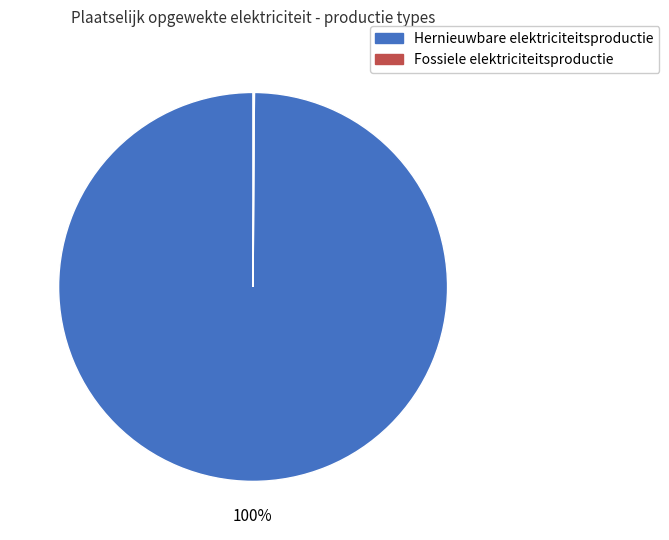

To the nearest percent, what is the average slice percentage?

50%